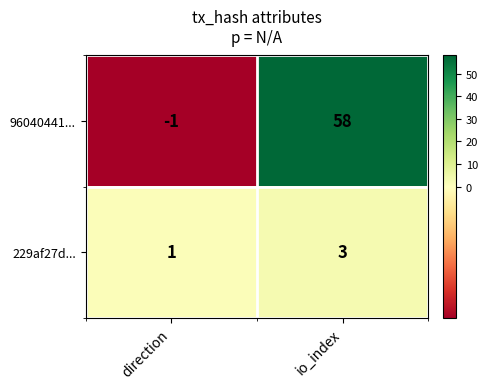

At which category does the chart reach its minimum across all series?

direction